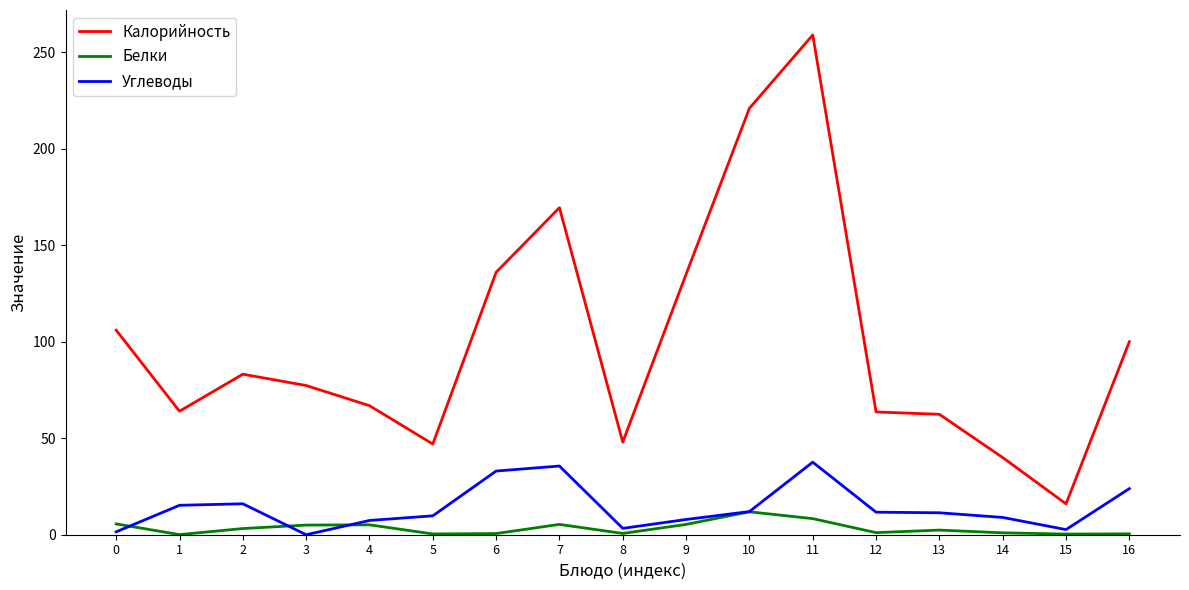

Rank the series by their maximum value, from highest to lowest.

Калорийность, Углеводы, Белки